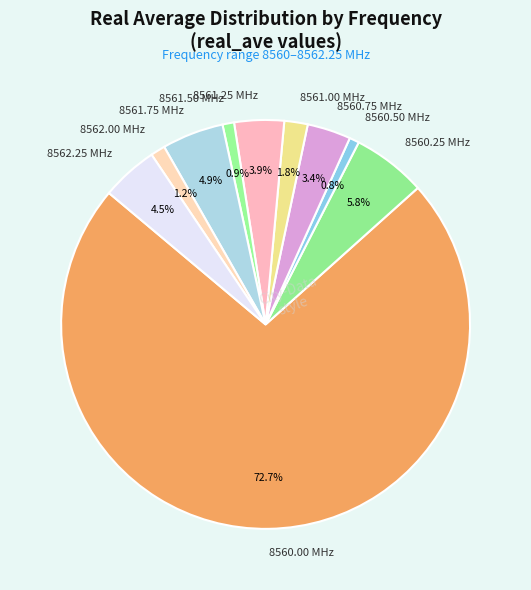

Approximately how many times larger is the value at 8561.00 MHz compared to 8562.25 MHz?

0.4